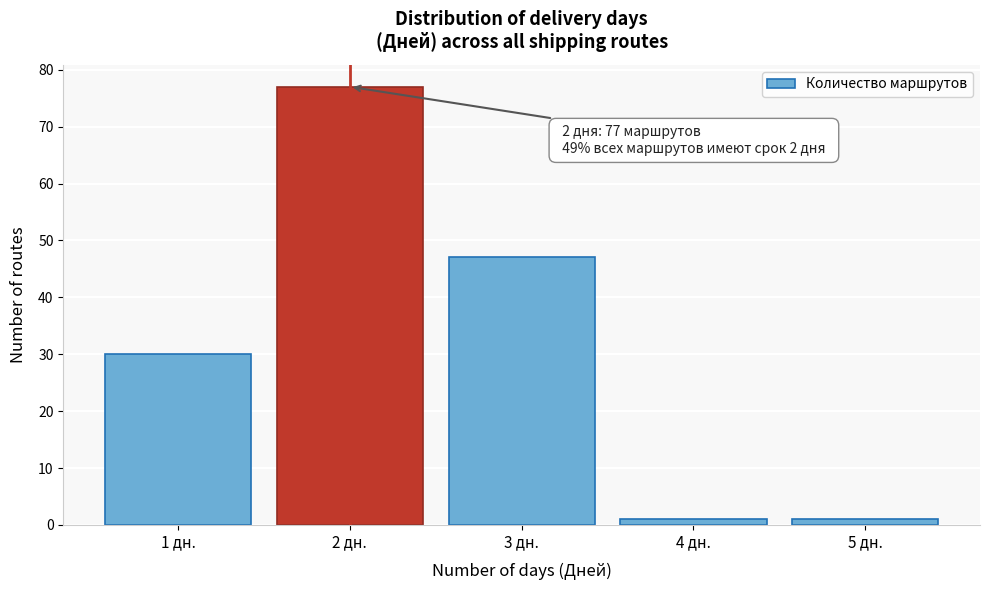

Which range on the x-axis has the tallest bar?

1.5 to 2.5